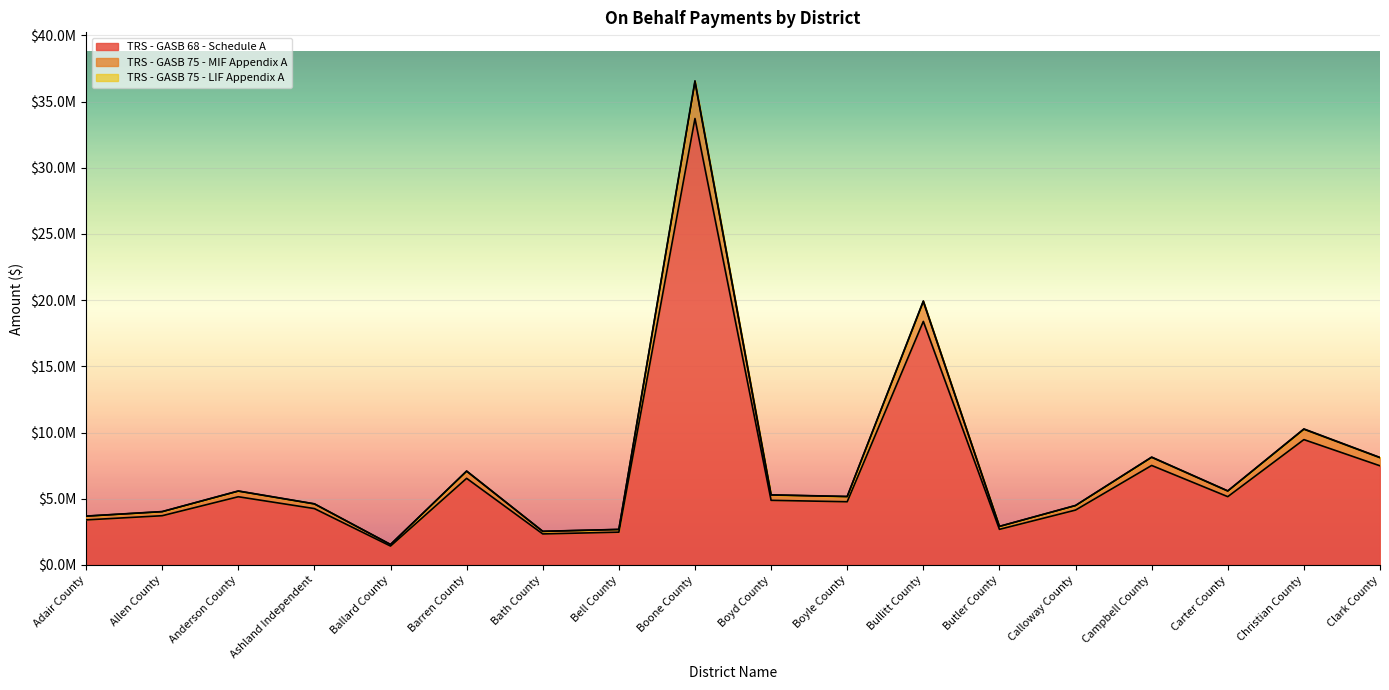

What are all the series names shown in the legend?

TRS - GASB 68 - Schedule A, TRS - GASB 75 - MIF Appendix A, TRS - GASB 75 - LIF Appendix A